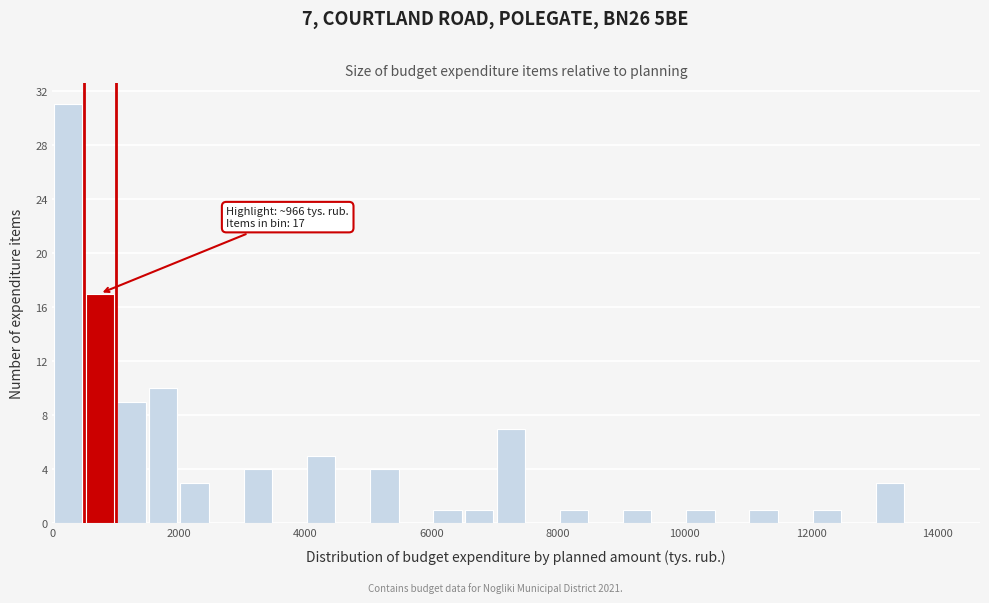

Read against the x-axis, roughly where is the centre of the tallest bar?

200